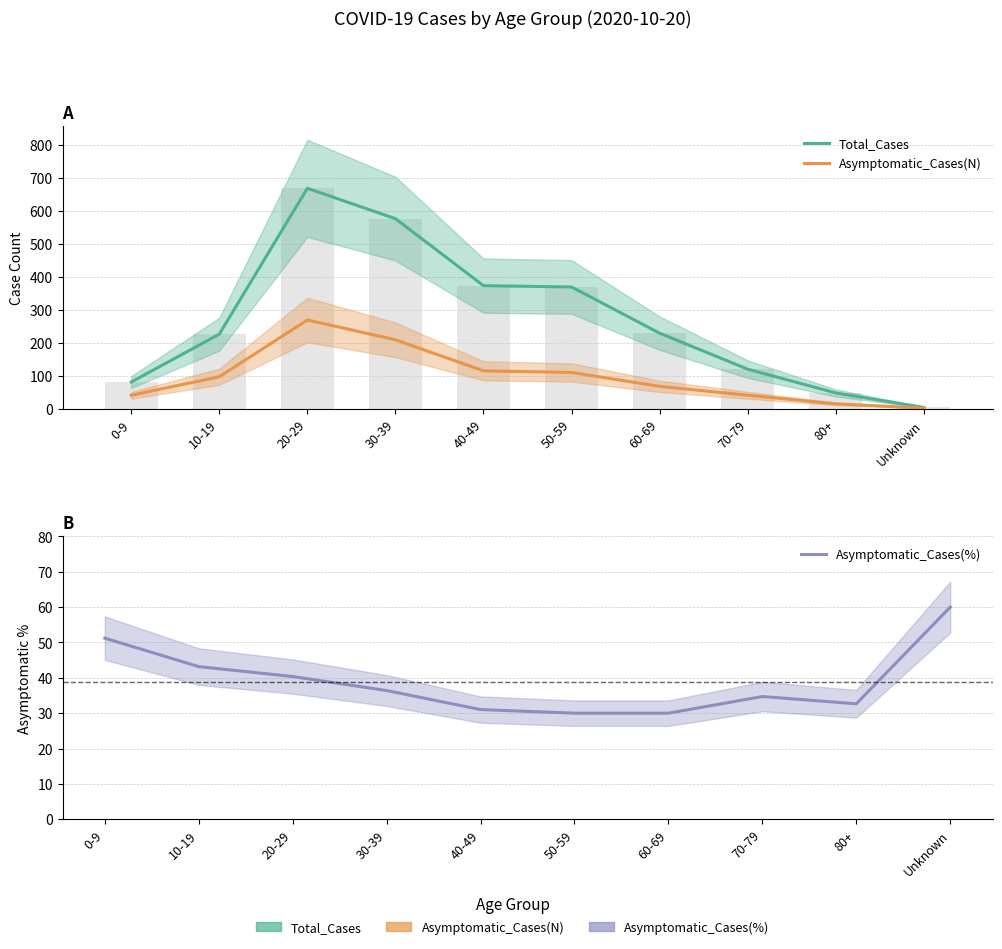

What is the spread (max minus min) of values at 70-79?

86.3